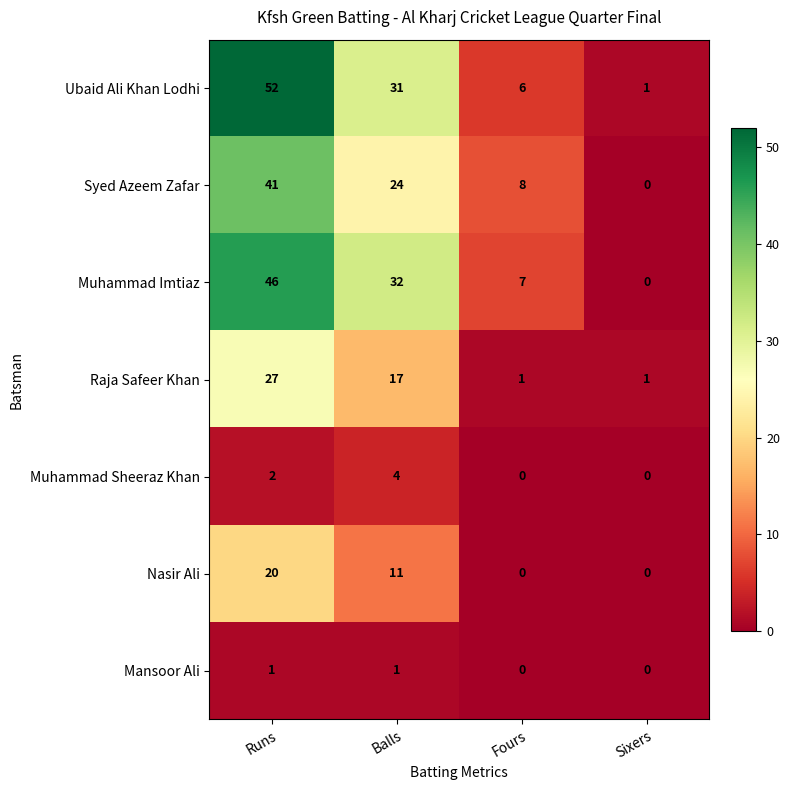

Reading left to right, what are all the values shown in this chart?

Ubaid Ali Khan Lodhi: 52	31	6	1
Syed Azeem Zafar: 41	24	8	0
Muhammad Imtiaz: 46	32	7	0
Raja Safeer Khan: 27	17	1	1
Muhammad Sheeraz Khan: 2	4	0	0
Nasir Ali: 20	11	0	0
Mansoor Ali: 1	1	0	0